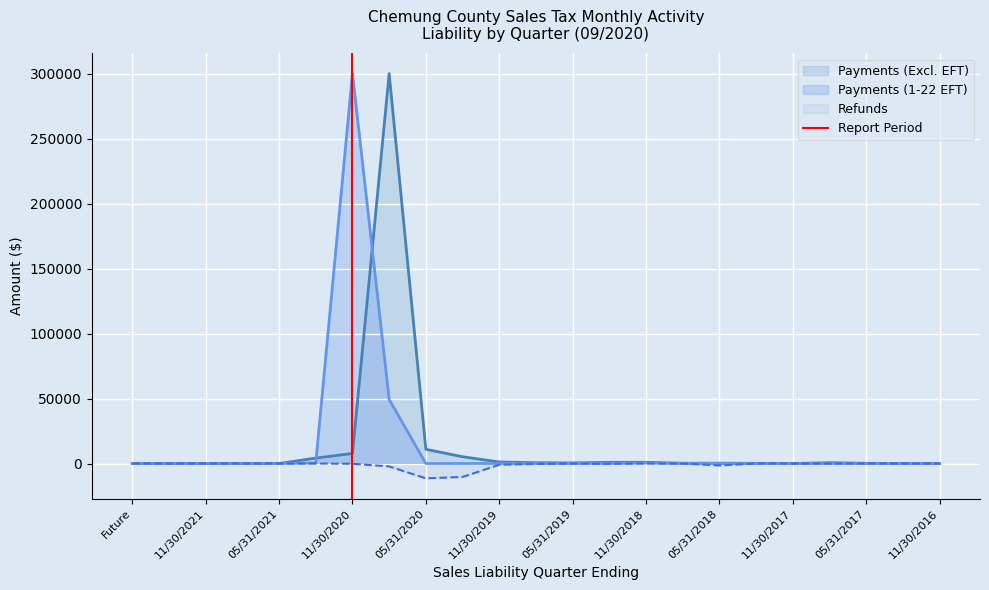

What is the label of the 2nd point from the left?

11/30/2021